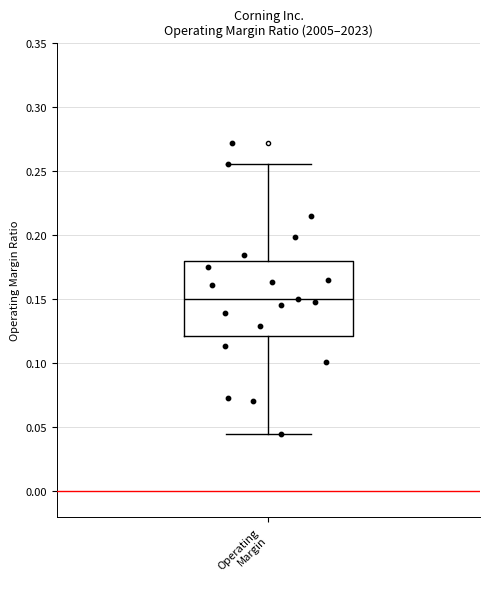

Transcribe this box plot: give where the median line is, the range the box spans, and where the two whiskers end, as read against the y-axis. The values are not printed on the chart, so give them approximately, as read against the axis.

median 0.150, box 0.120 to 0.180, whiskers 0.045 to 0.255